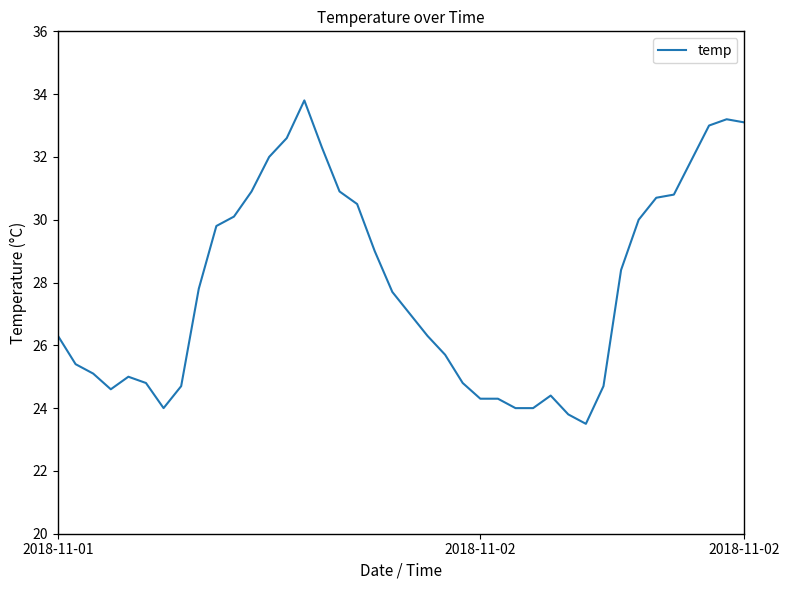

What is the greatest value displayed?

33.8